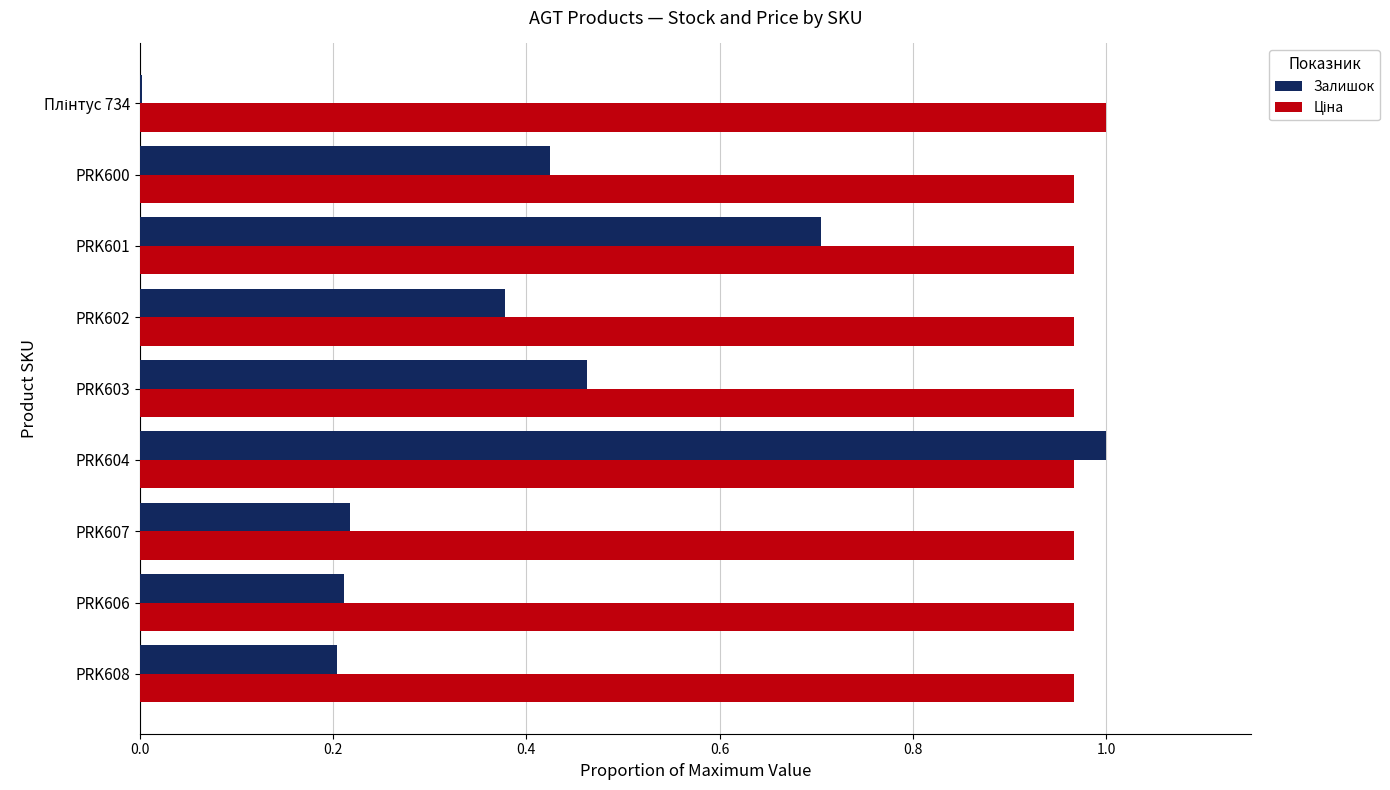

What is the total value across all series at PRK602?

1.3